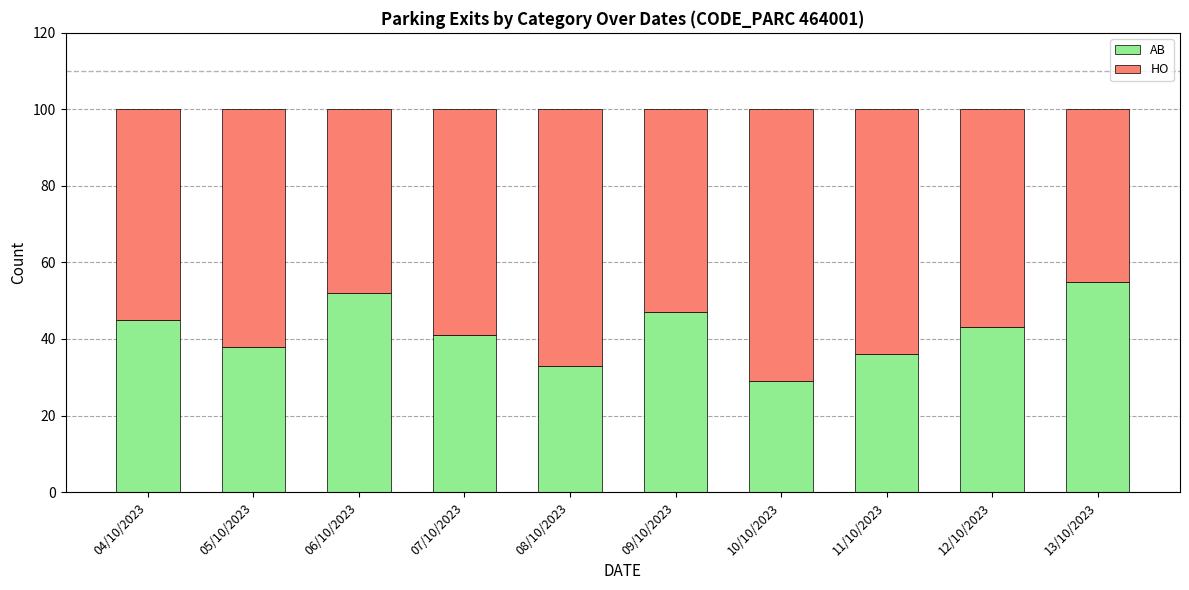

What is the difference between the maximum and second lowest values in the AB series?

22